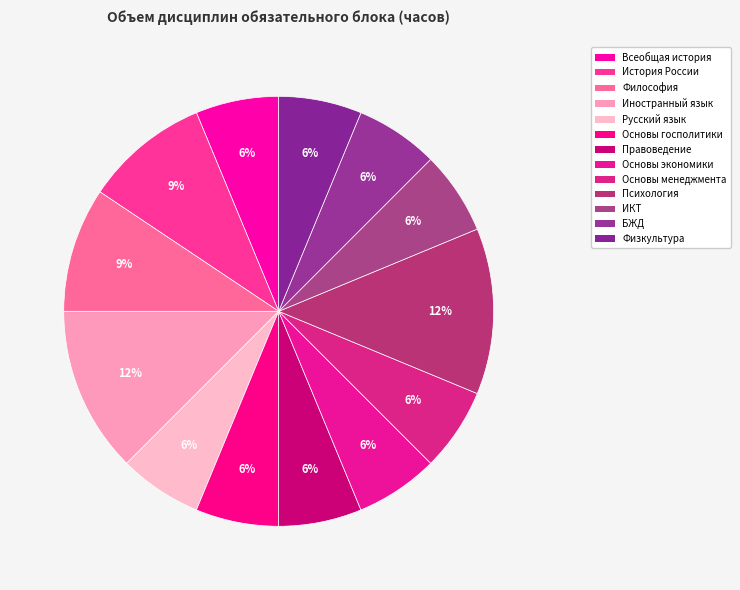

Is there a majority slice in this chart?

No